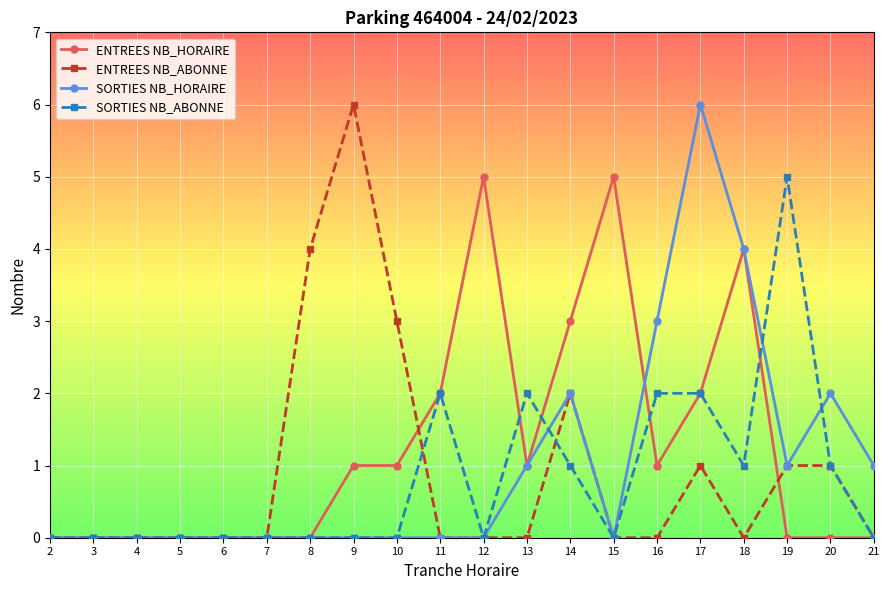

What is the difference between the maximum and minimum values in the ENTREES NB_ABONNE series?

6